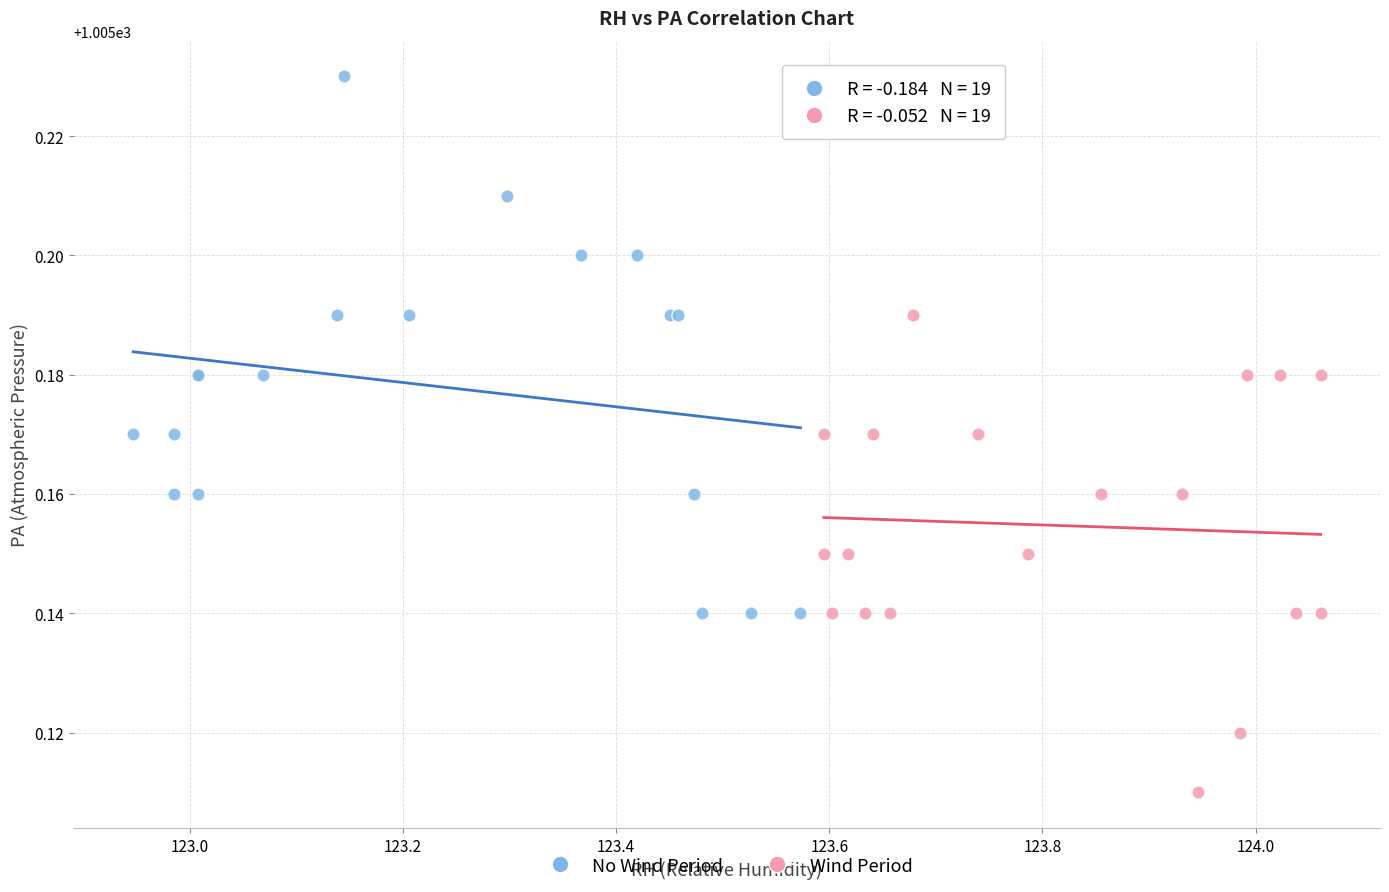

Which series contains the lowest Y value?

Wind Period